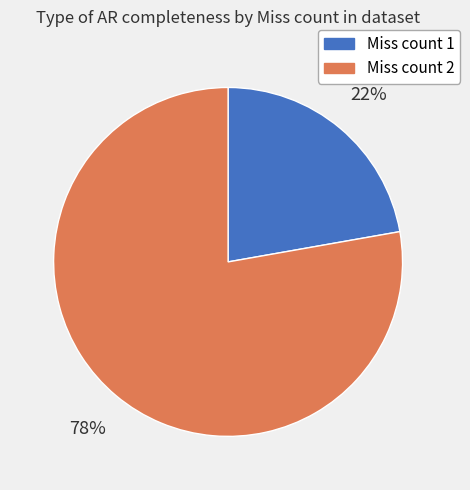

How many segments does this pie chart have?

2